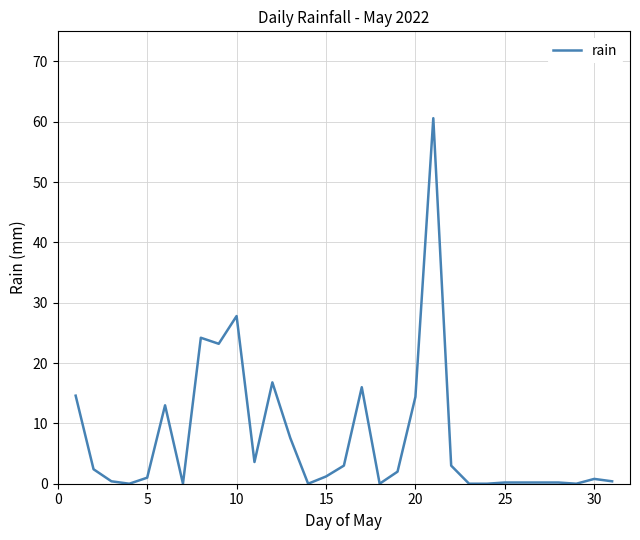

What is the difference between the maximum and minimum values?

60.6